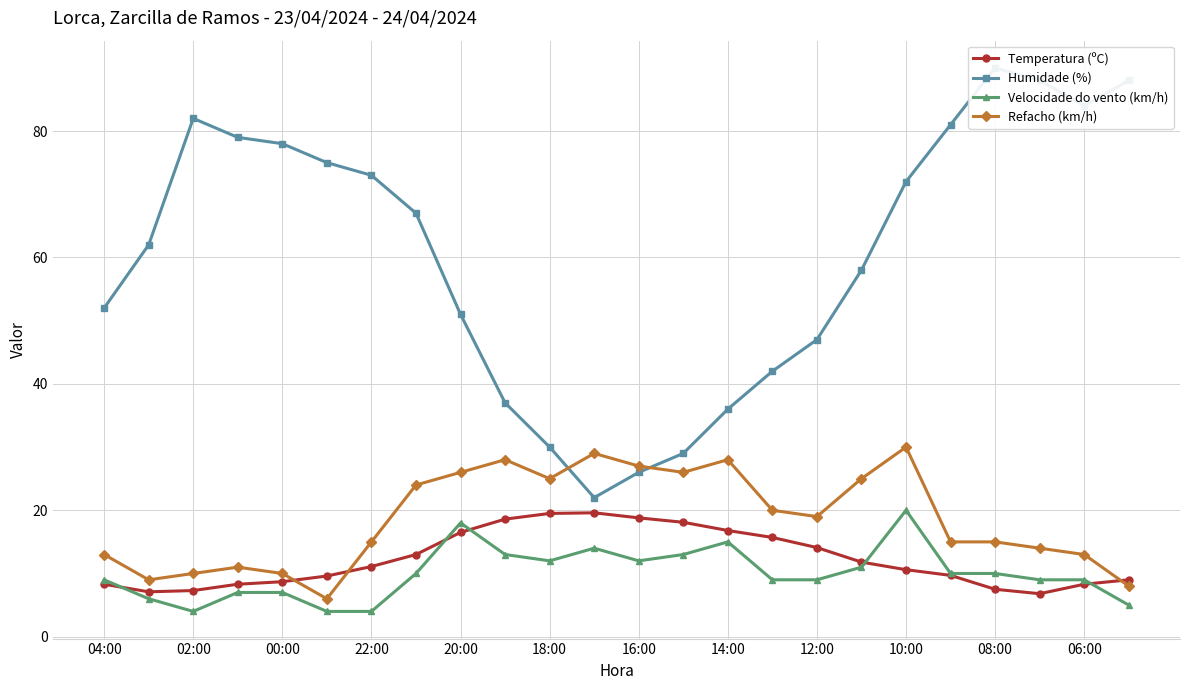

How many lines are shown in the chart?

4